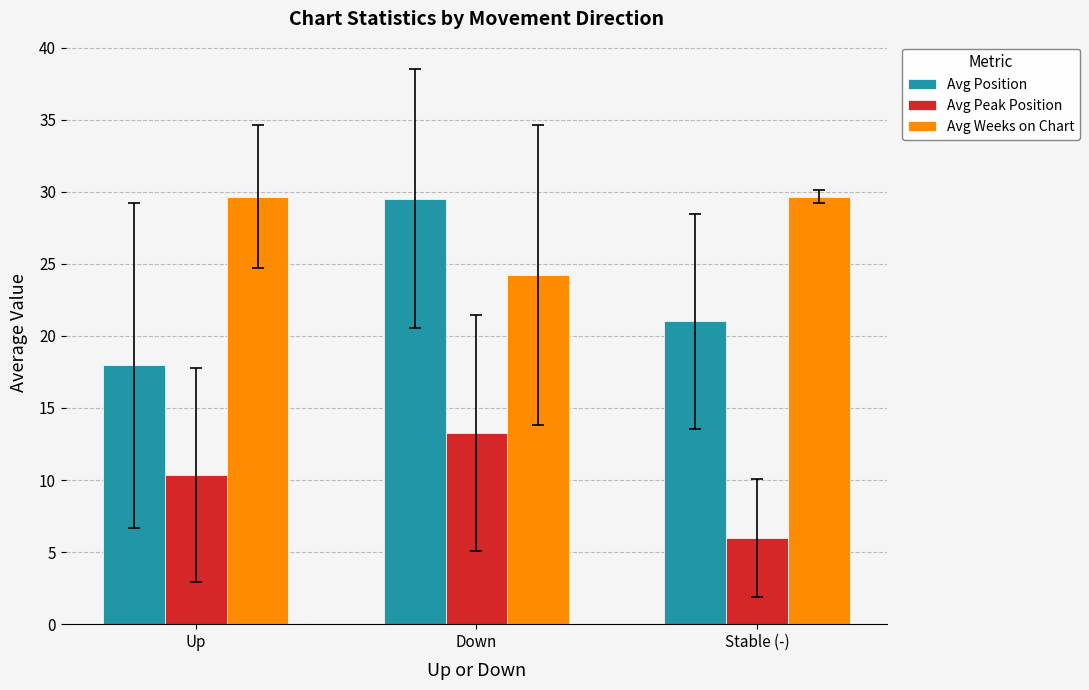

The value of Avg Weeks on Chart at Down is 24.2. True or false?

True